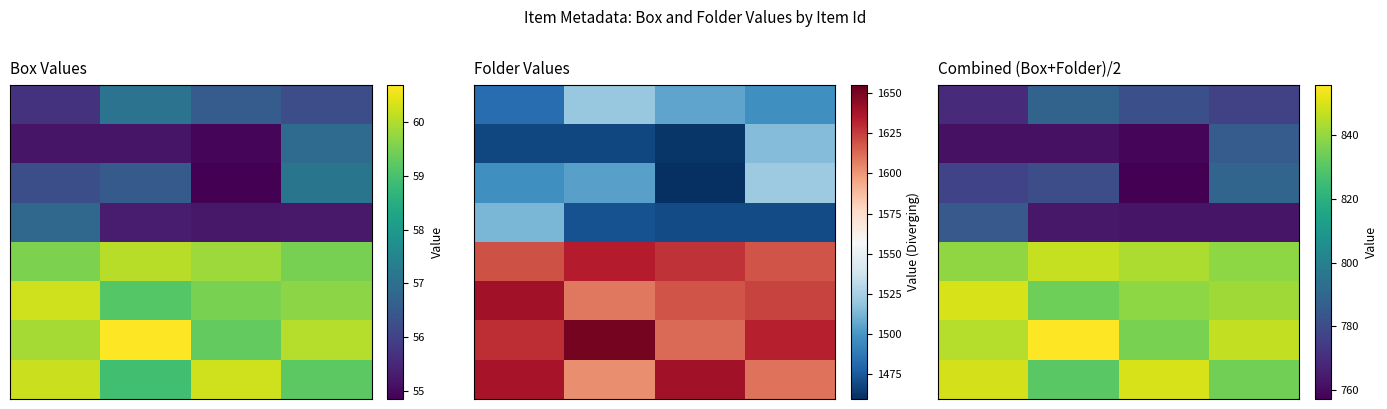

What is the spread (max minus min) of values at 0?

87.9